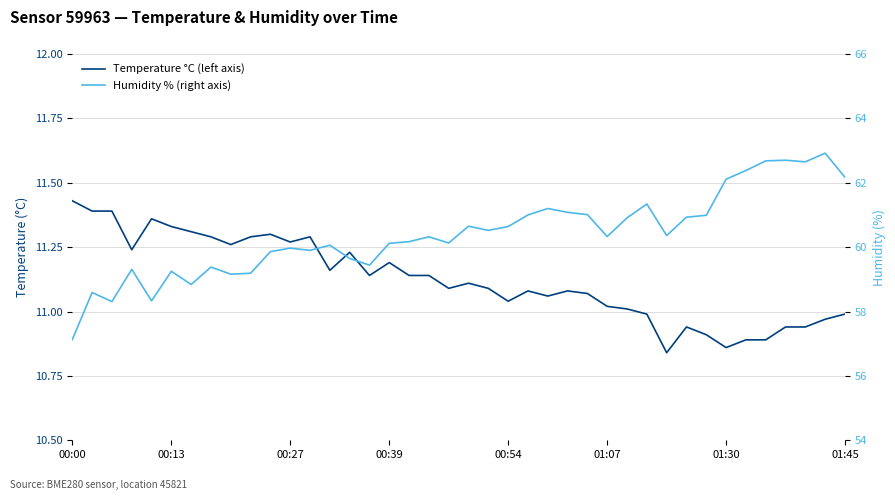

Which series has the widest spread of values?

Humidity % (right axis)